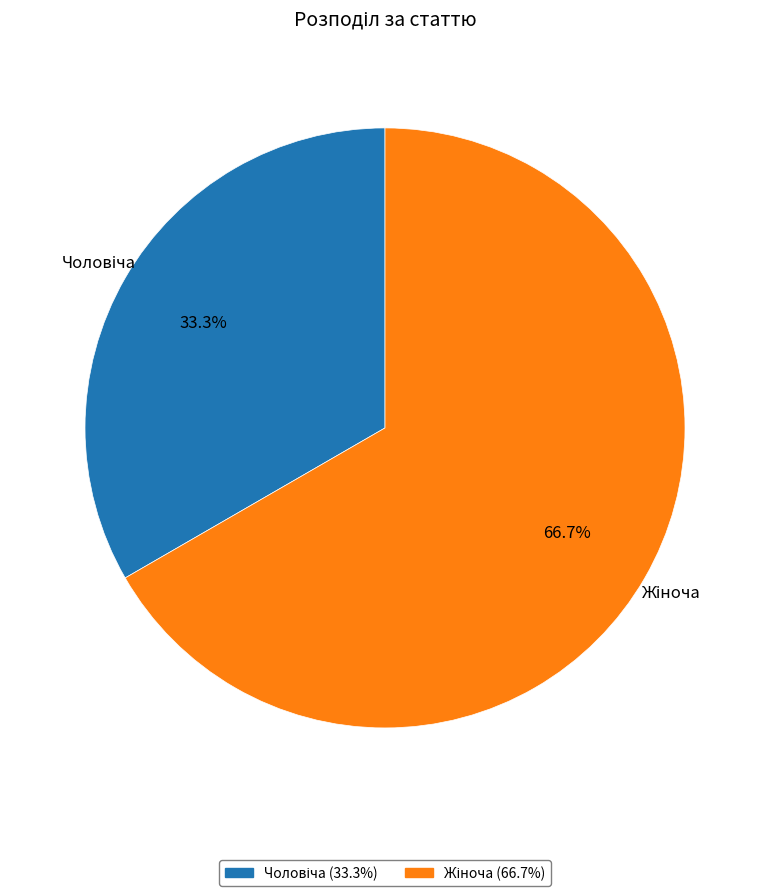

How many segments does this pie chart have?

2